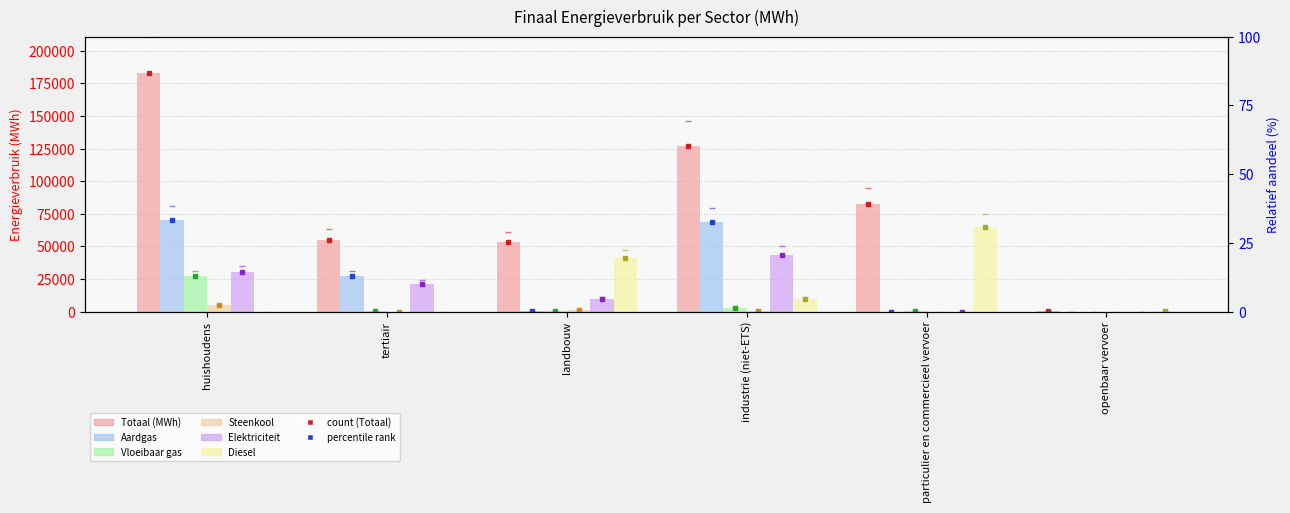

At which label is Totaal (MWh) closest to 91989?

particulier en commercieel vervoer